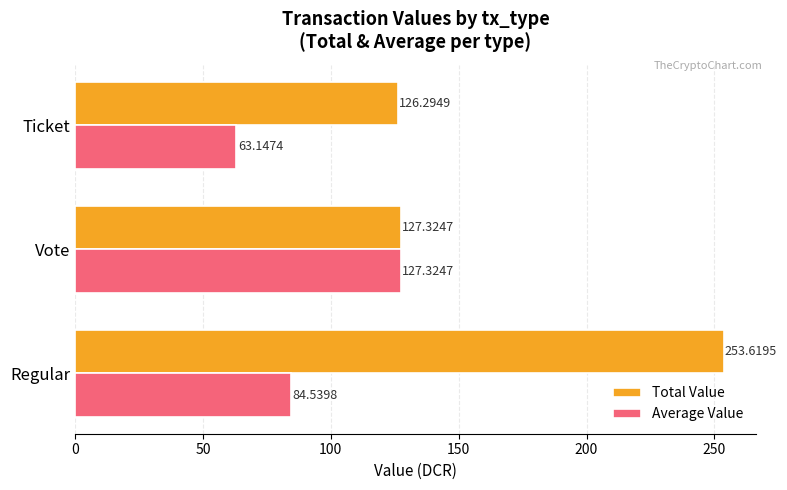

What is the sum of all Average Value values?

275.0